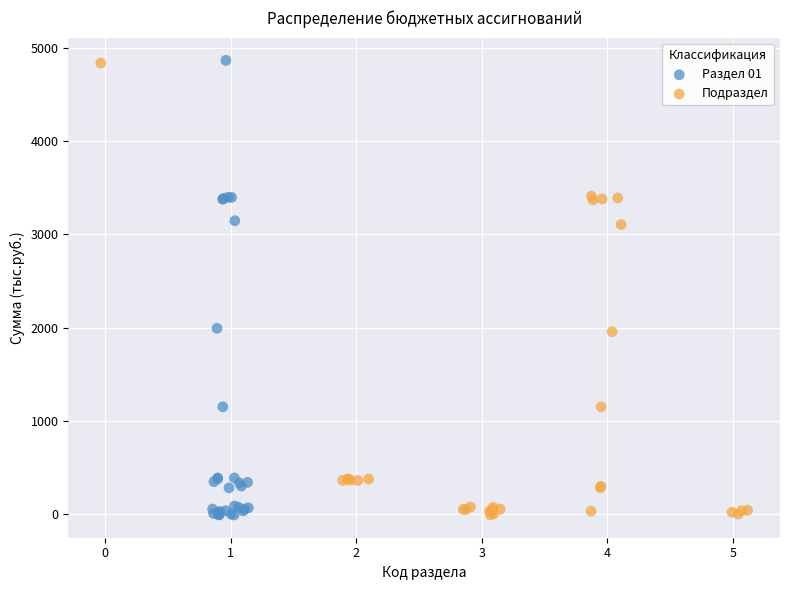

Which series has the largest Y range (max minus min)?

Раздел 01